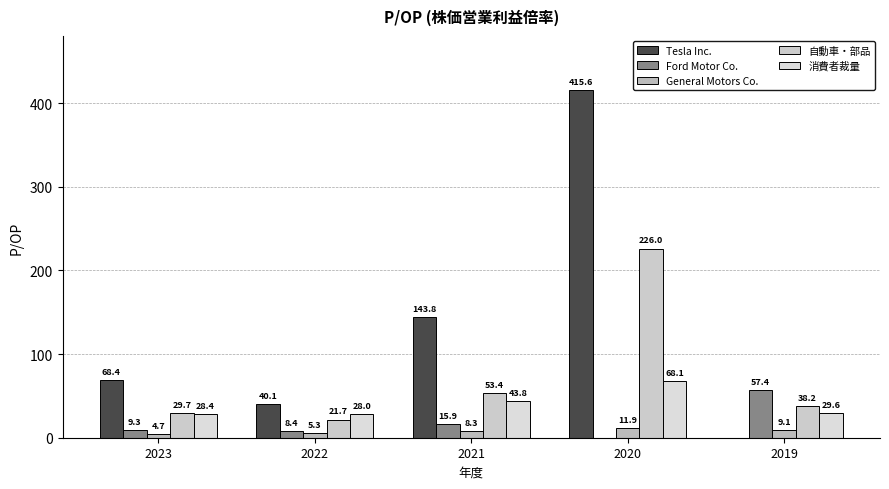

What is the average value of the Ford Motor Co. series?

18.2